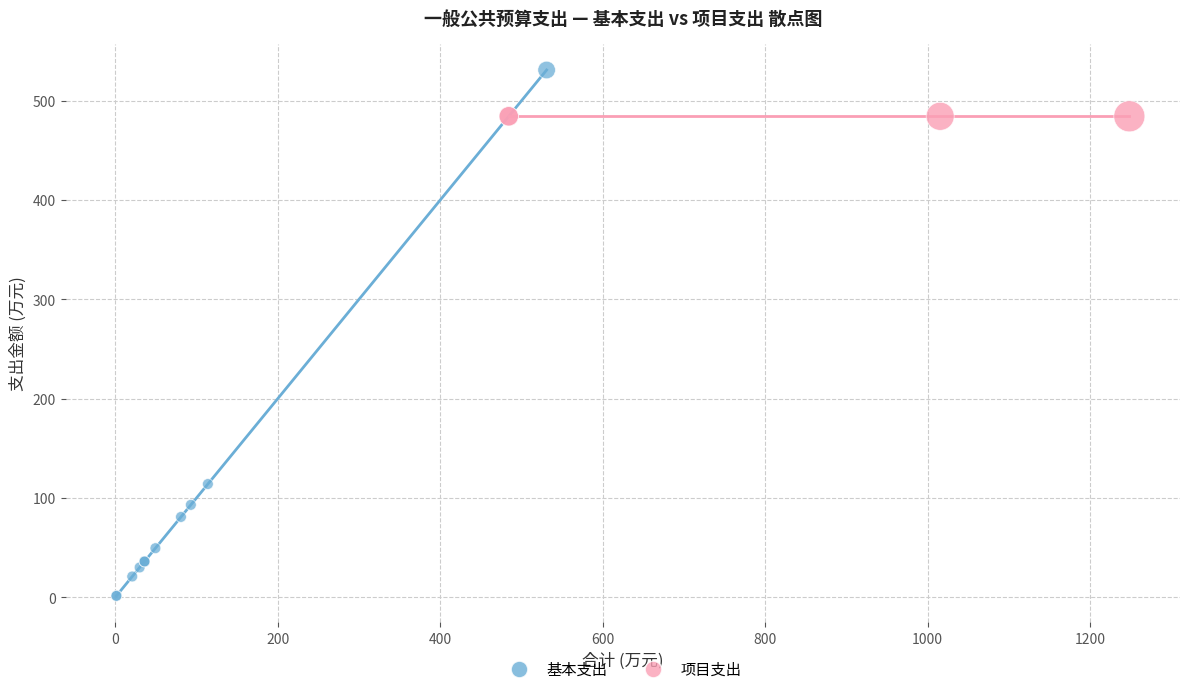

Which series reaches the minimum Y coordinate?

基本支出